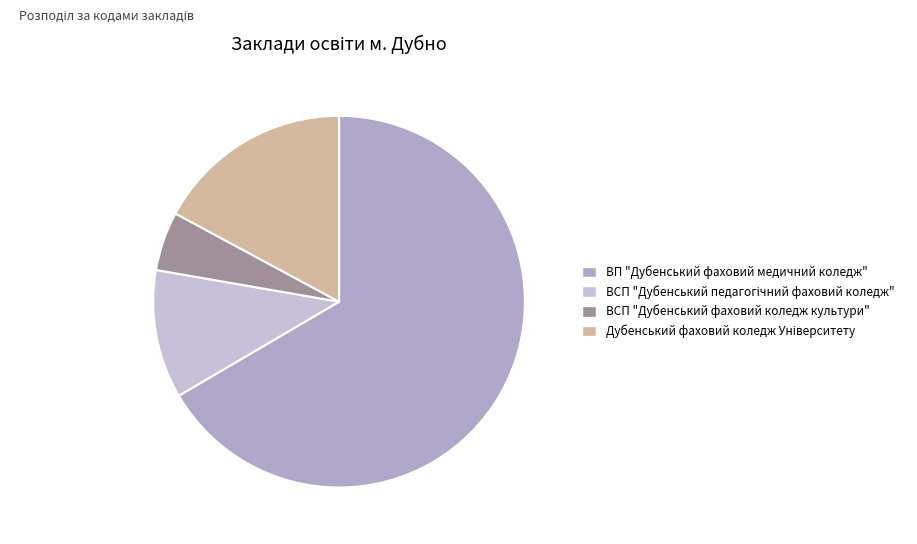

Which category has the smallest portion of the pie?

ВСП "Дубенський фаховий коледж культури"